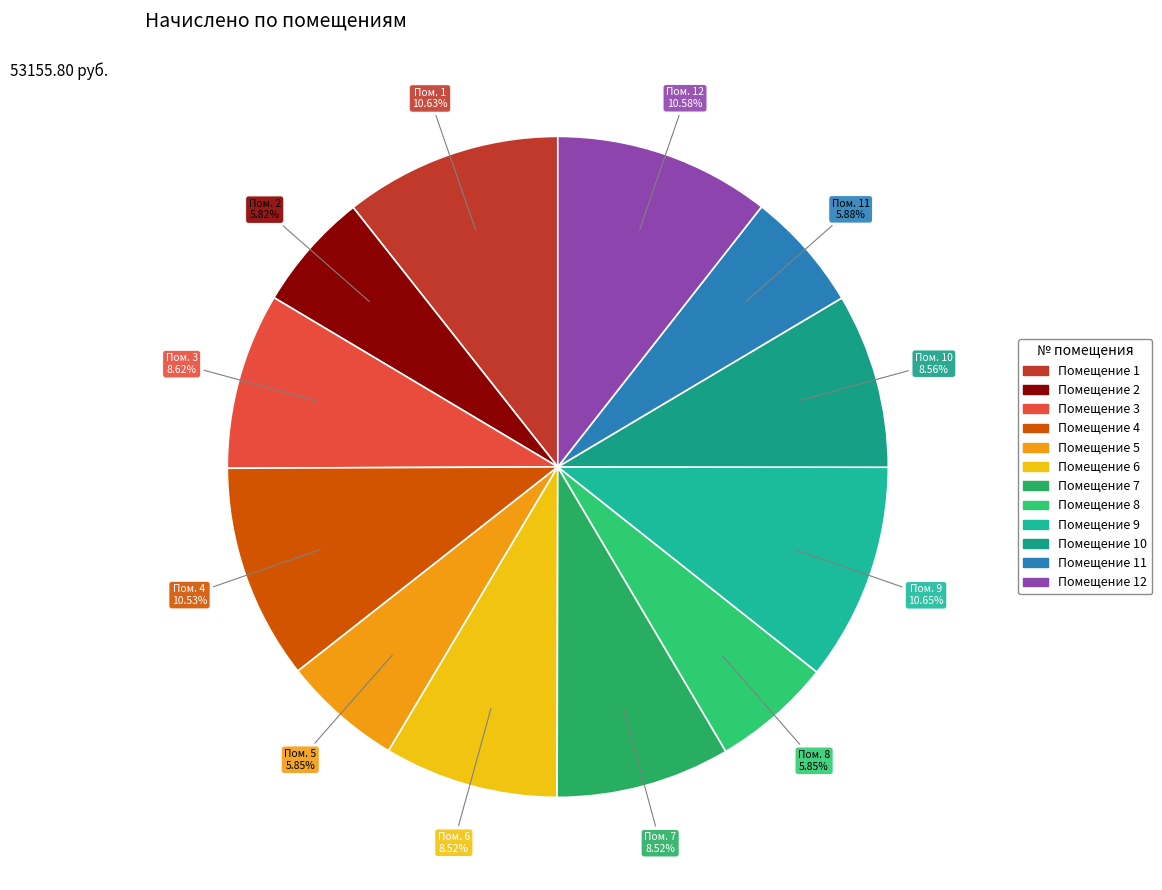

Which slice is the largest?

9